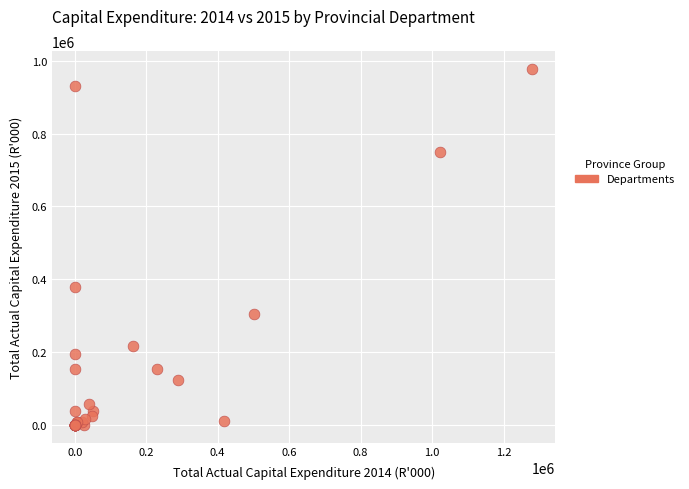

What Y value in the scatter plot is closest to 488933?

378134